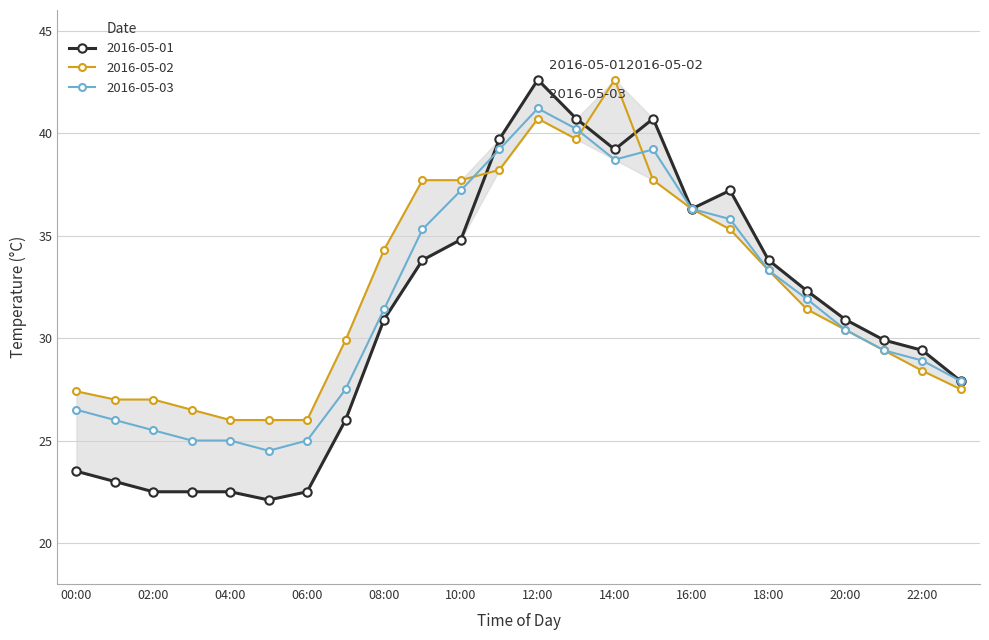

What is the average value of the 2016-05-03 series?

31.7